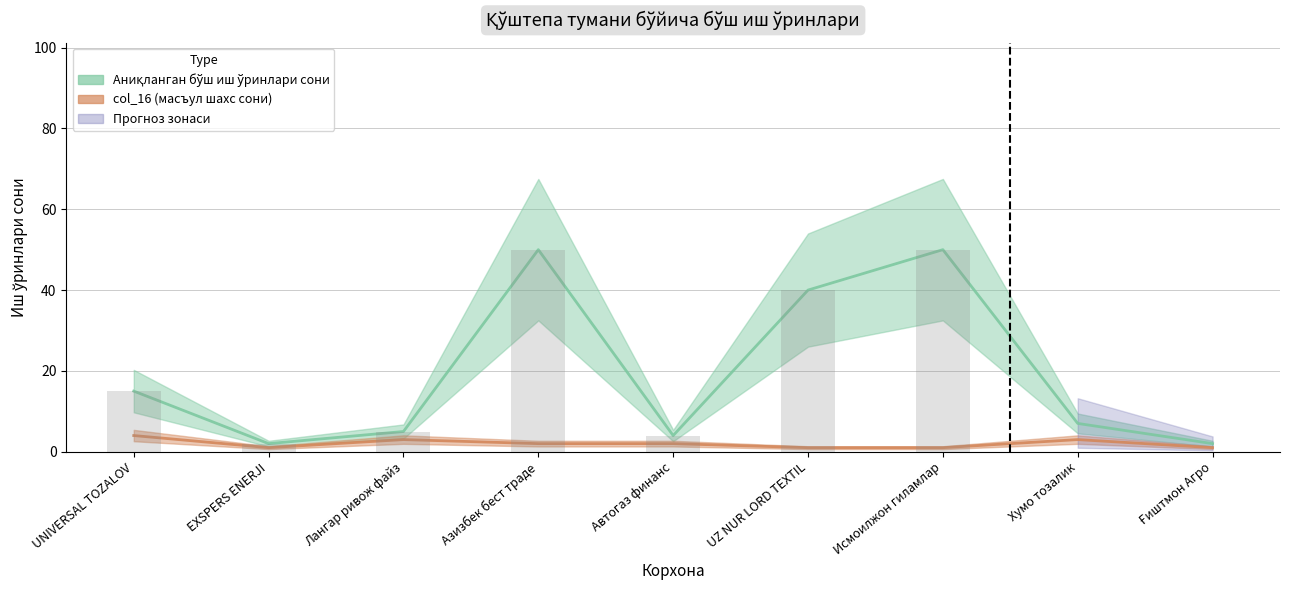

At which label does col_16 reach its minimum?

EXSPERS ENERJI